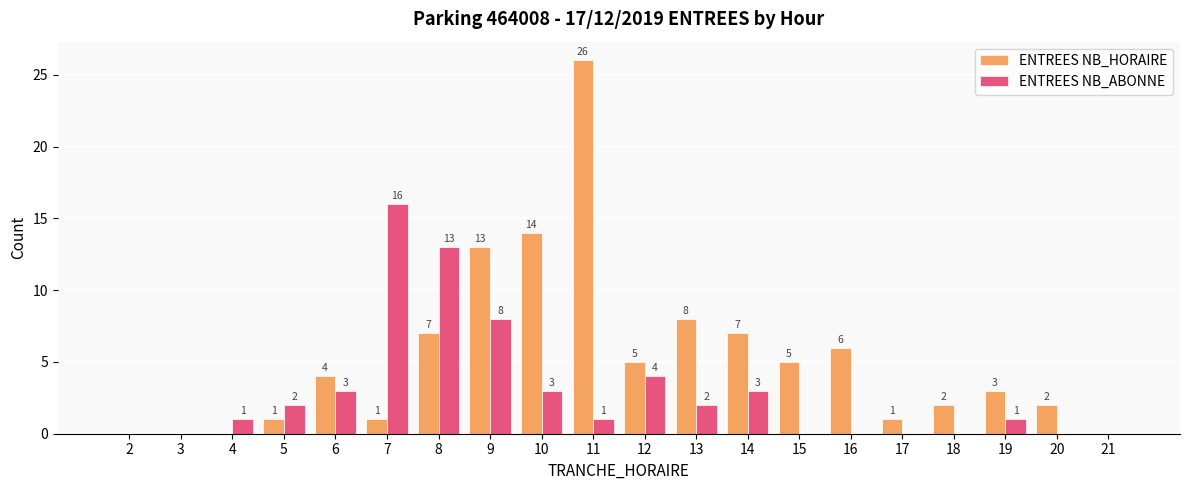

Between 5 and 16, which series saw the biggest shift?

ENTREES NB_HORAIRE